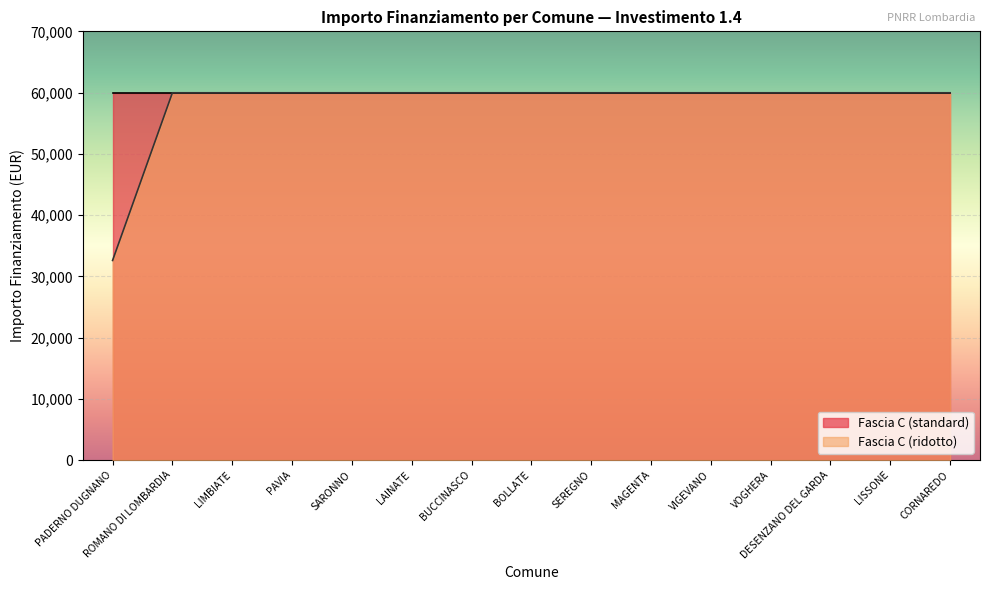

At PADERNO DUGNANO, list the series in order from smallest to largest.

Fascia C (ridotto), Fascia C (standard)